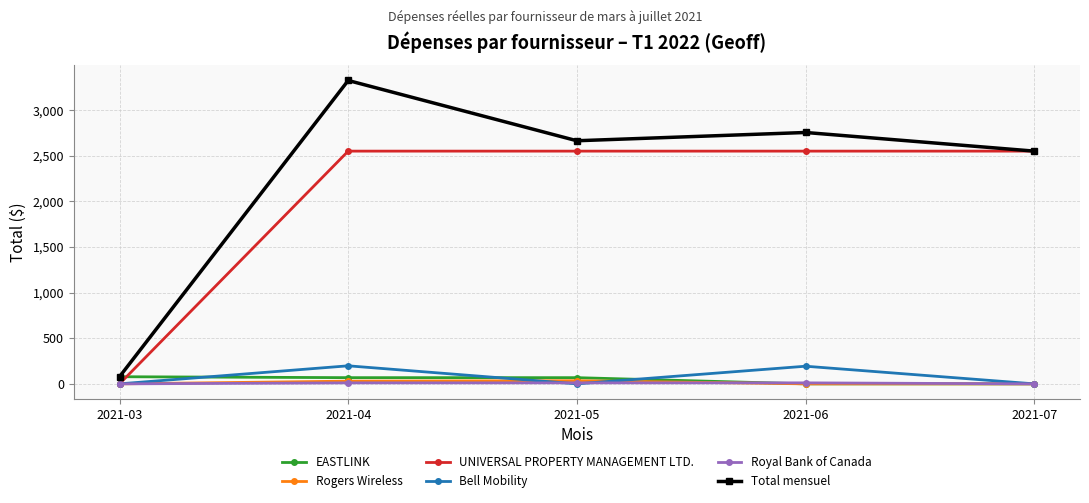

At how many categories does at least one series exceed 3149?

1